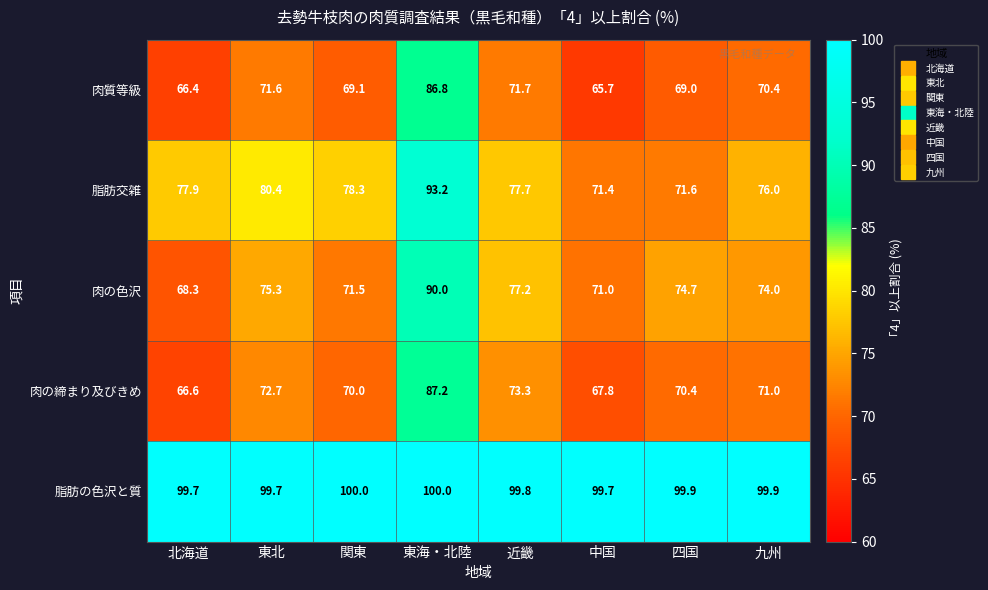

At how many categories does at least one series exceed 94?

8